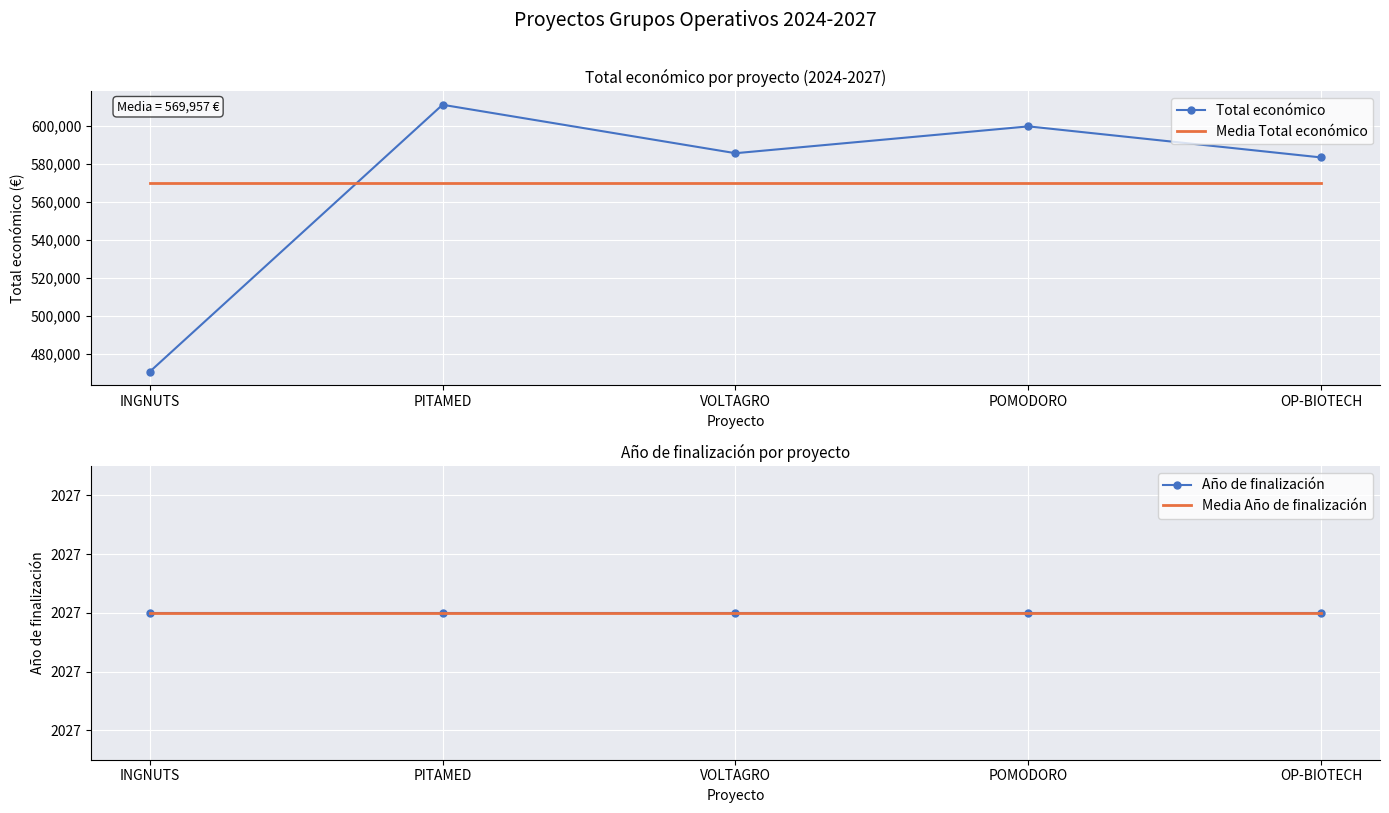

What position from the right is PITAMED?

4